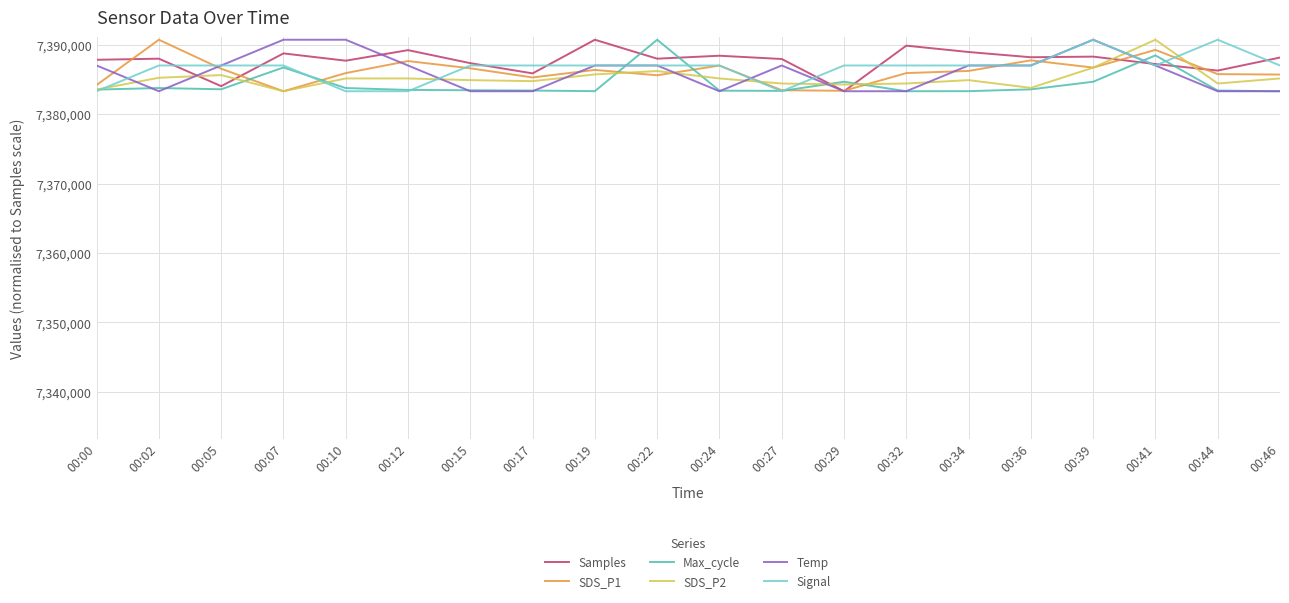

Between 00:24 and 00:39, which series saw the biggest shift?

Temp